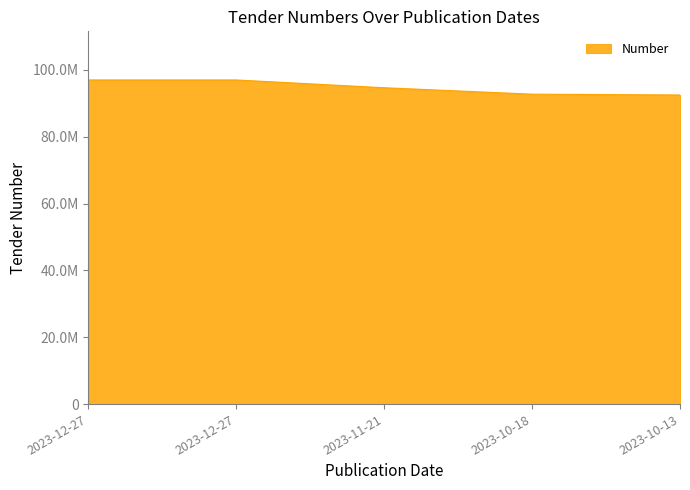

At which label does the data first exceed 94637620?

2023-12-27